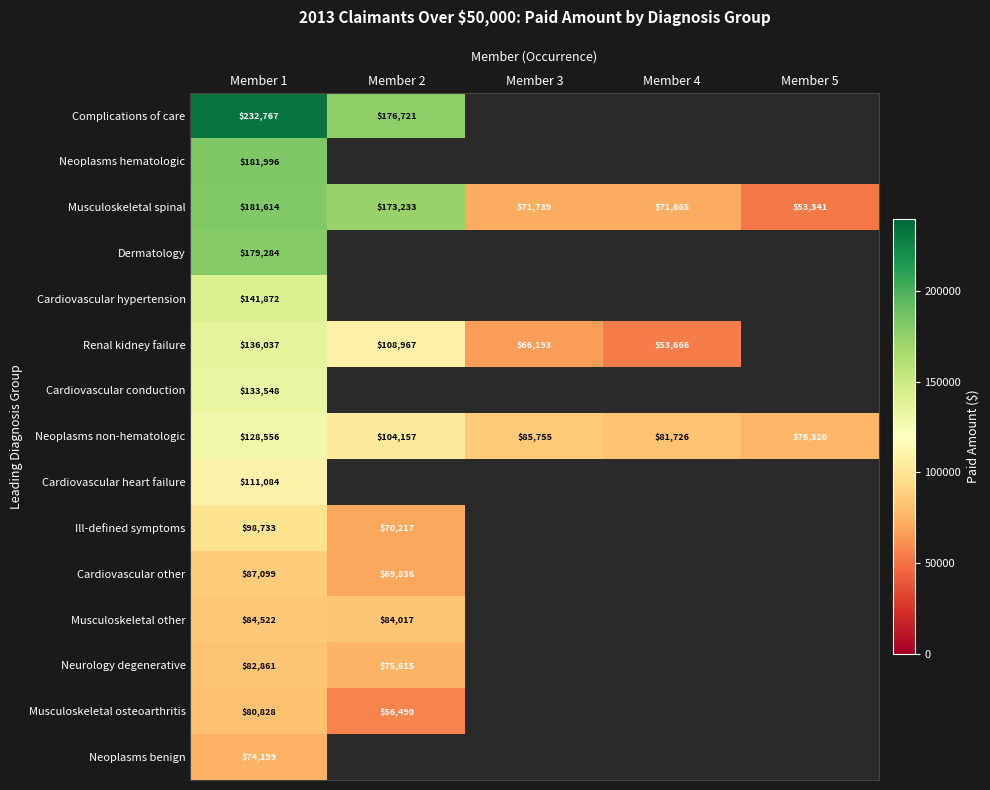

At which label is Neoplasms non-hematologic closest to 102438?

Member 2